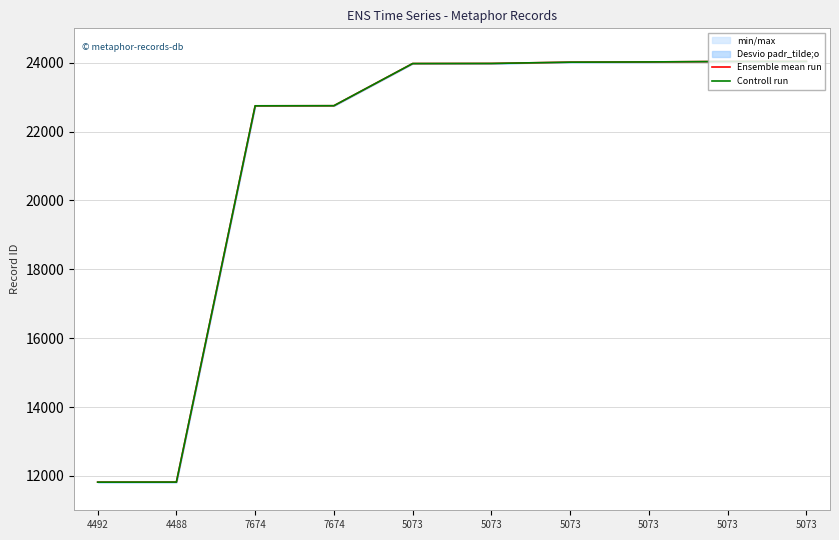

True or false: Ensemble mean run and Controll run cross at least once.

False